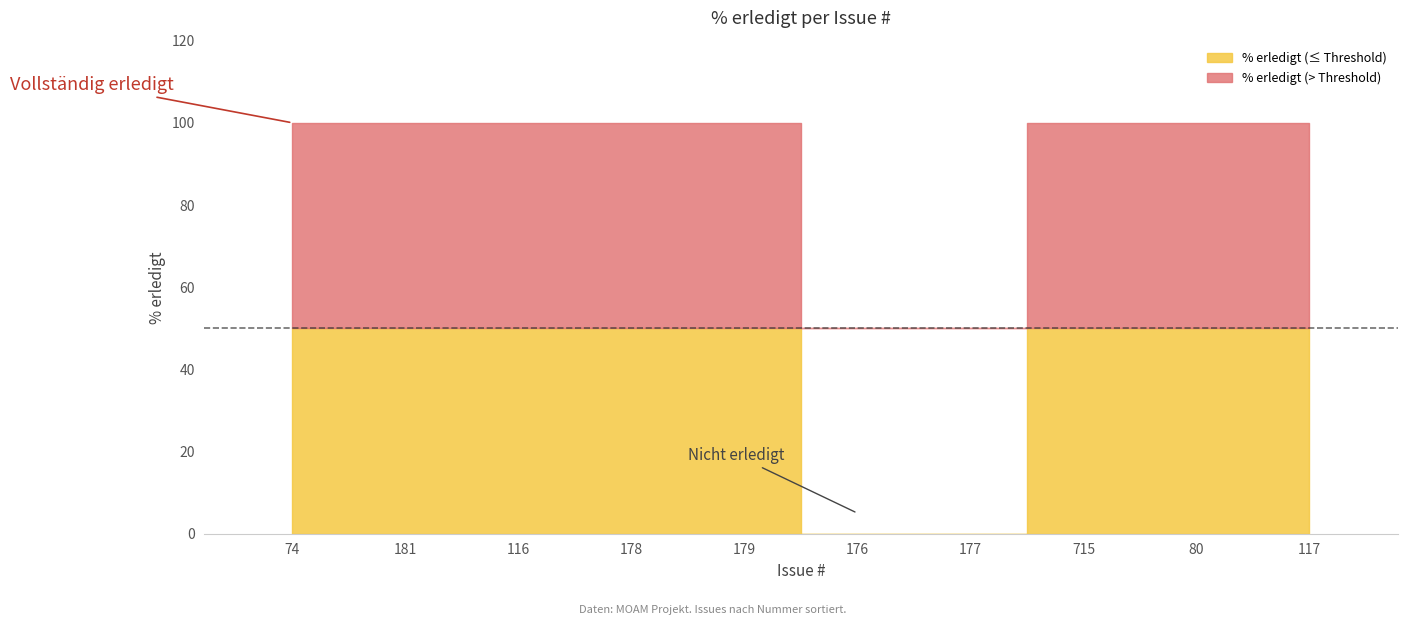

Are the bars grouped side by side (vs. stacked)?

No